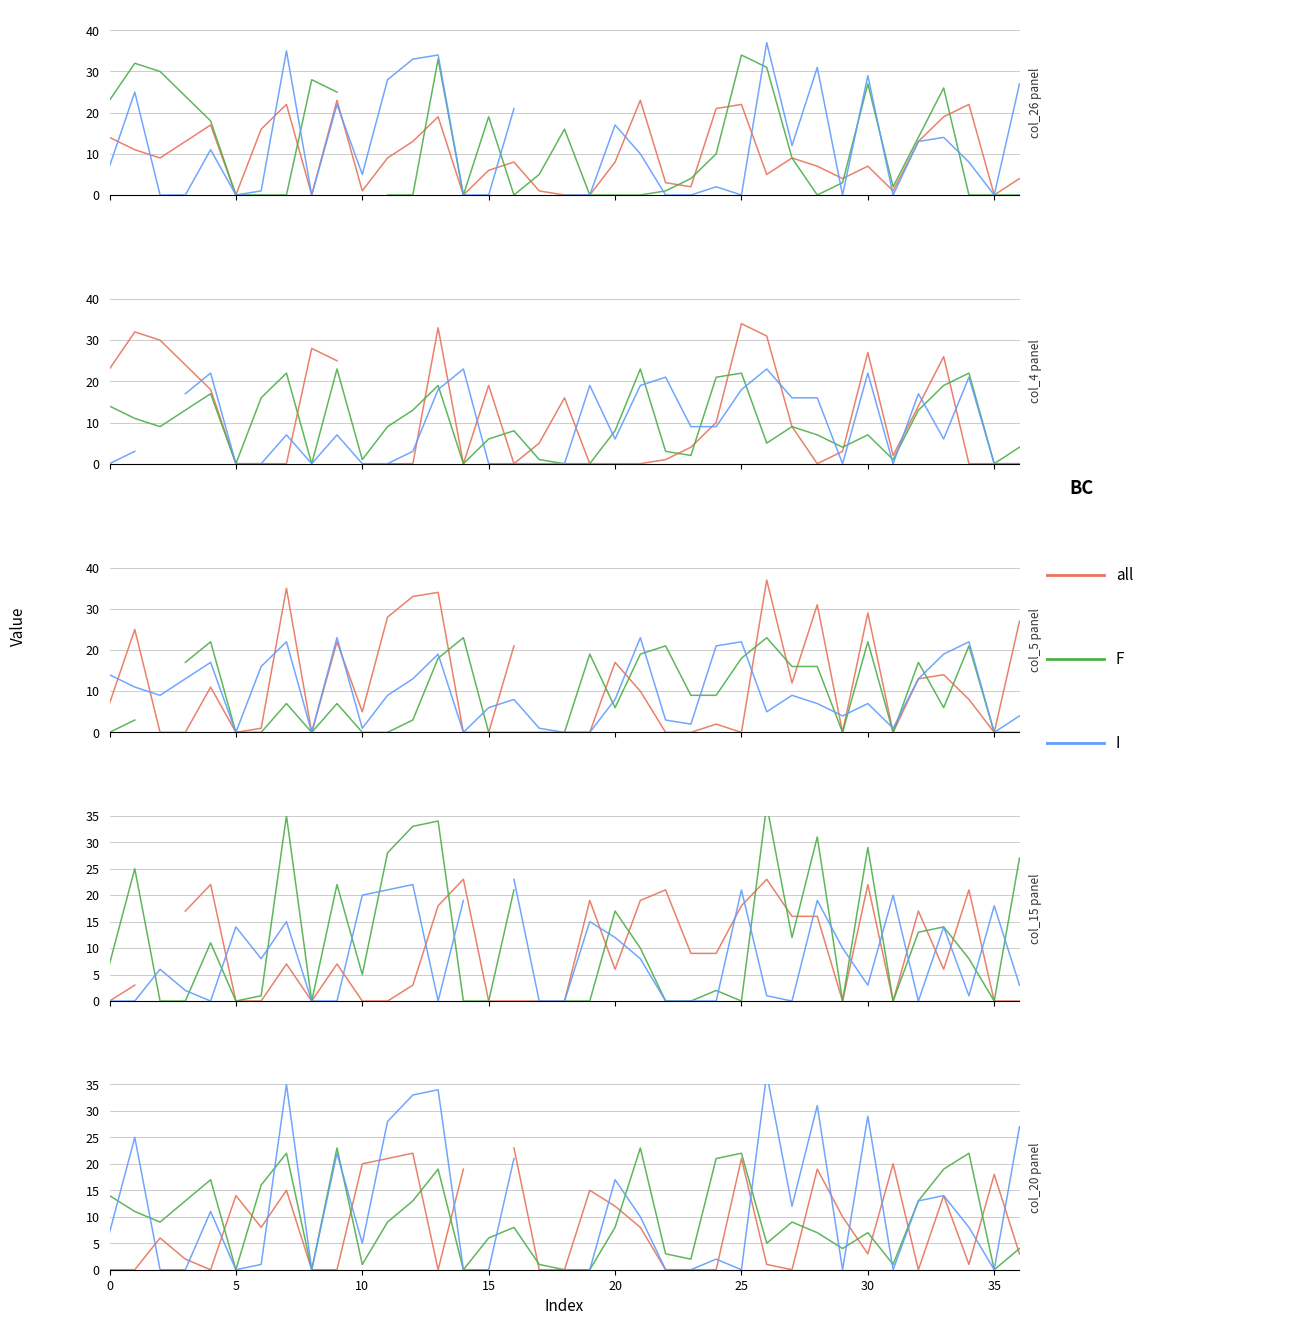

At which label does I reach its peak?

26